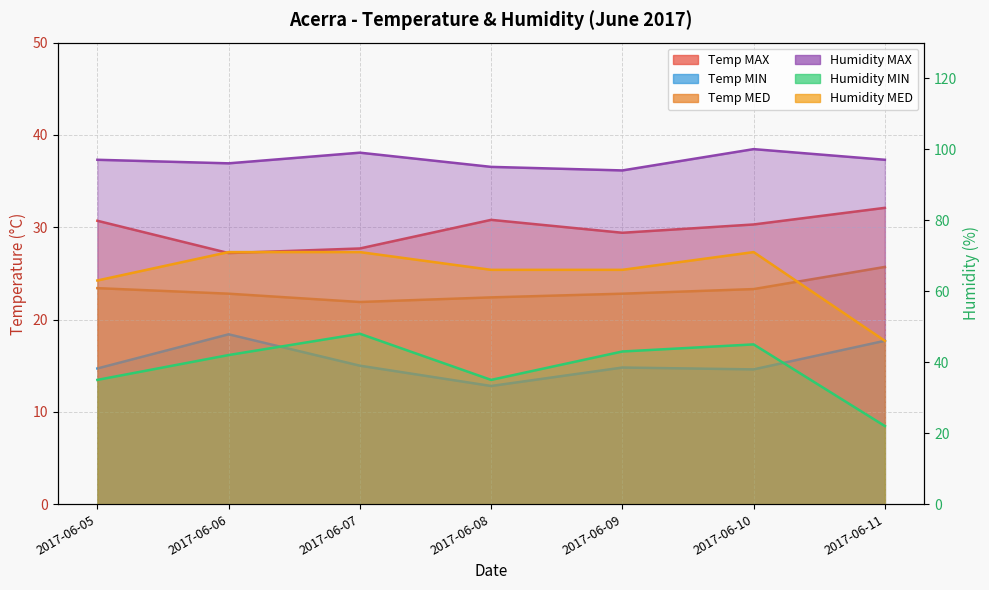

What is the sum of the Humidity MED values at 2017-06-06 and 2017-06-07?

142.0